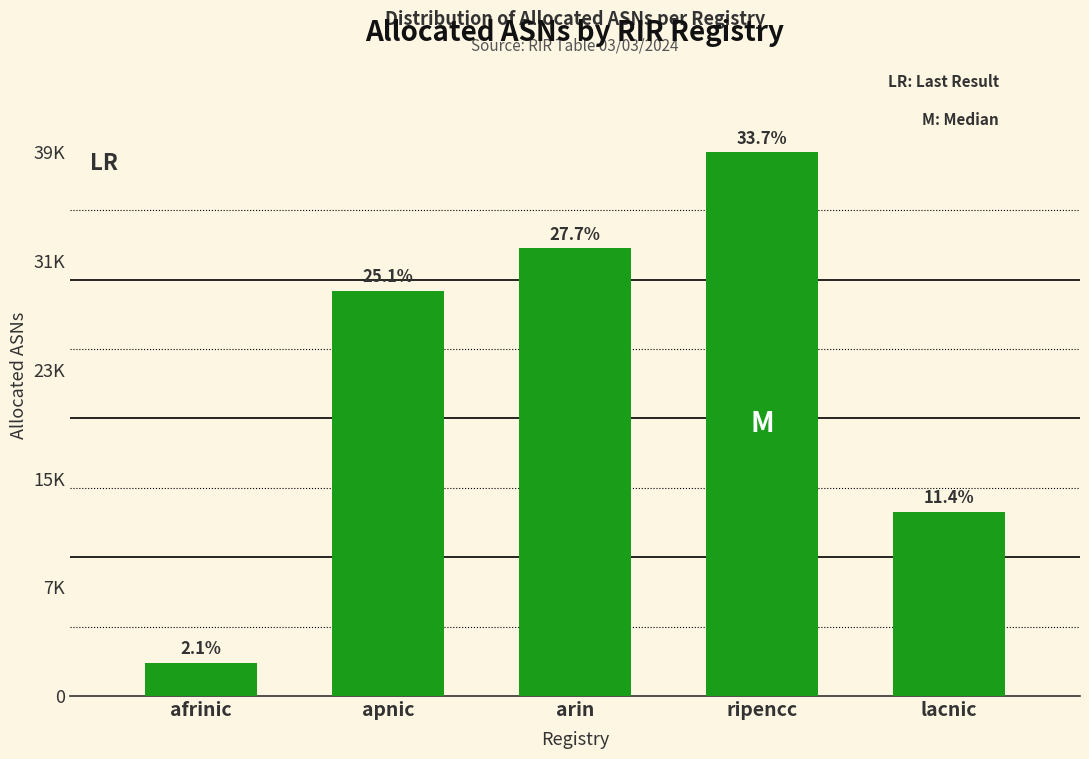

List the labels in order of value, largest first.

ripencc, arin, apnic, lacnic, afrinic